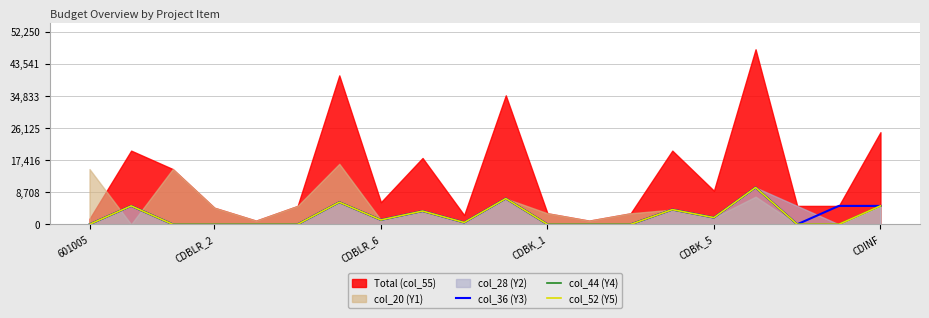

True or false: col_44 (Y4) has more than 0 interior local peaks.

True